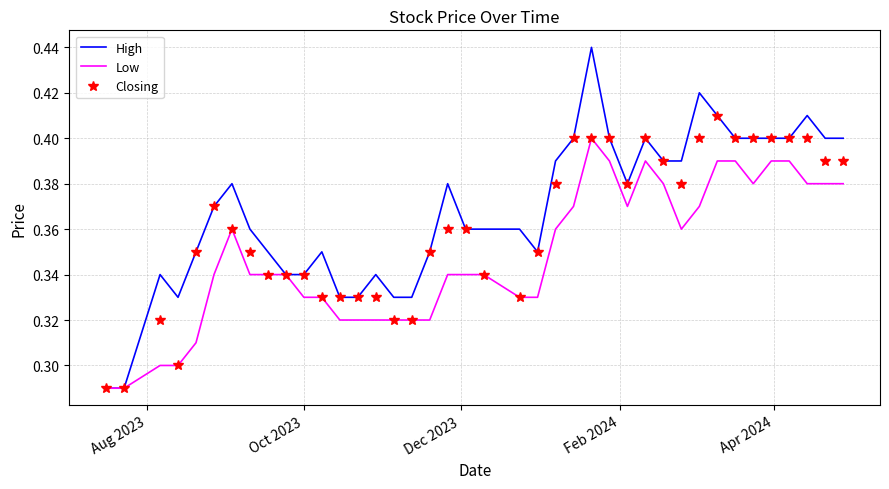

Which series has the widest spread of values?

High